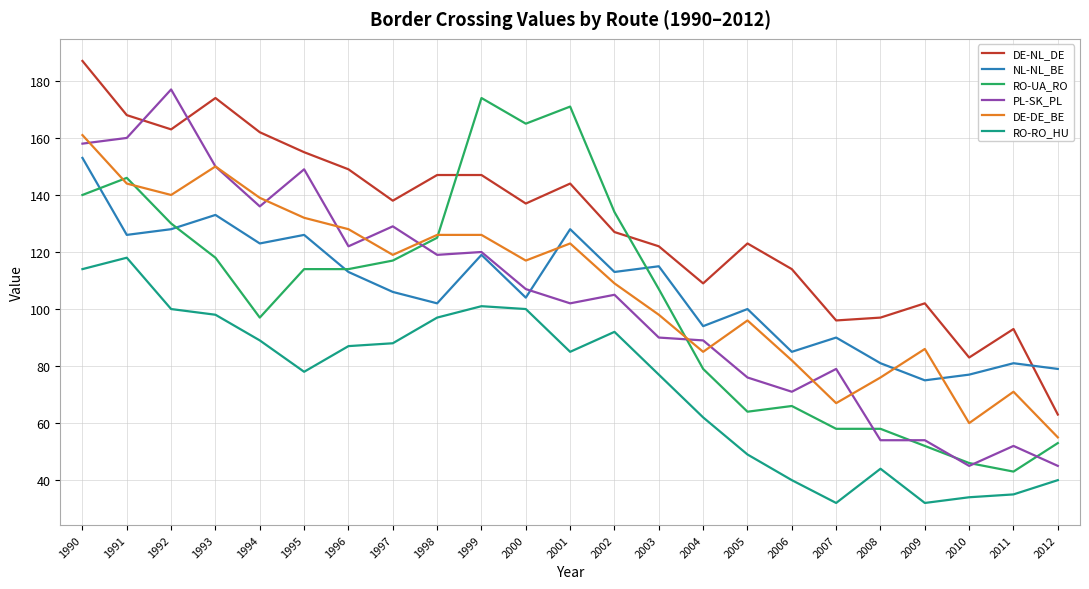

What is the greatest value displayed?

187